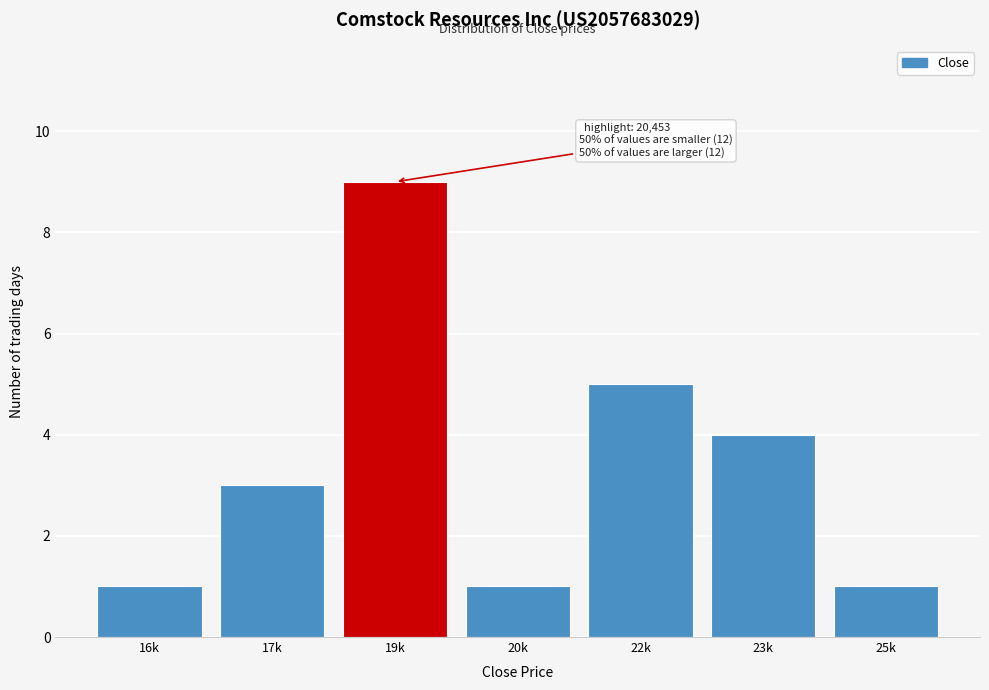

Reading left to right, what are all the values shown in this chart?

16k=1	17k=3	19k=9	20k=1	22k=5	23k=4	25k=1